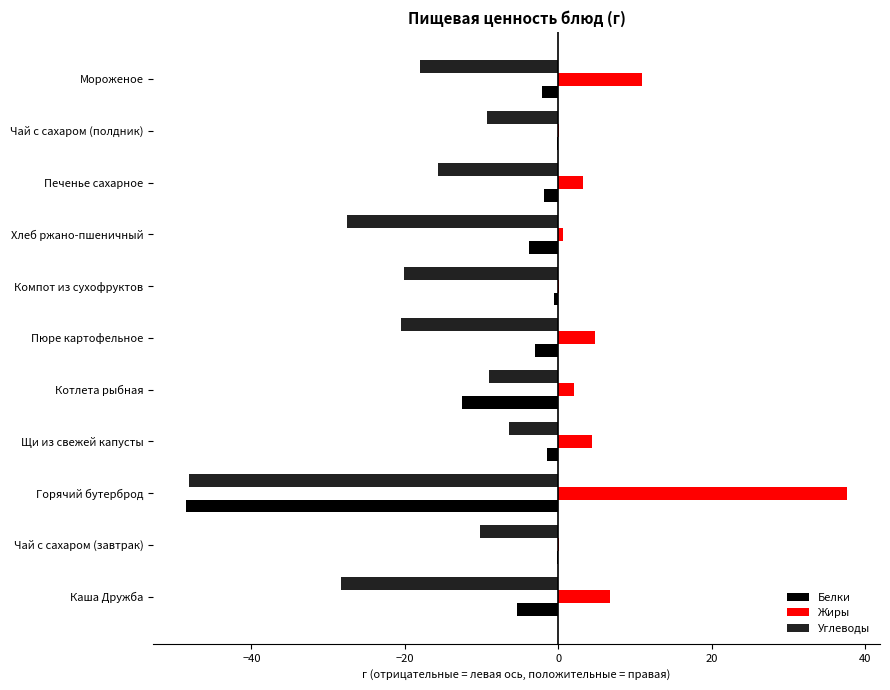

What is the approximate value of Белки at Горячий бутерброд?

-48.5